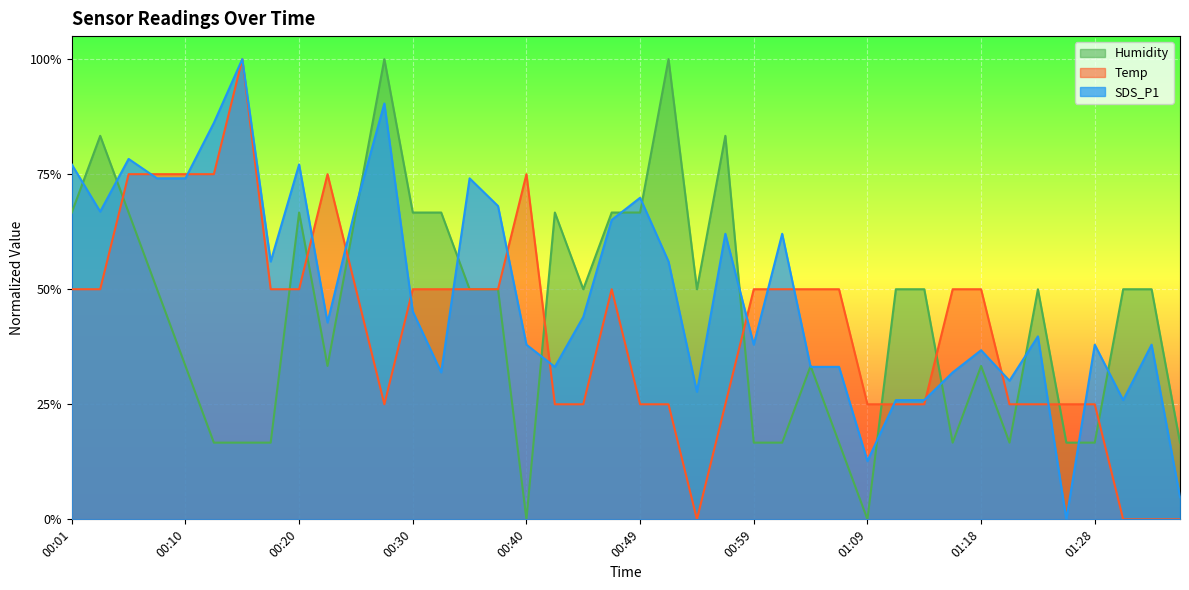

At how many categories does at least one series exceed 0?

40